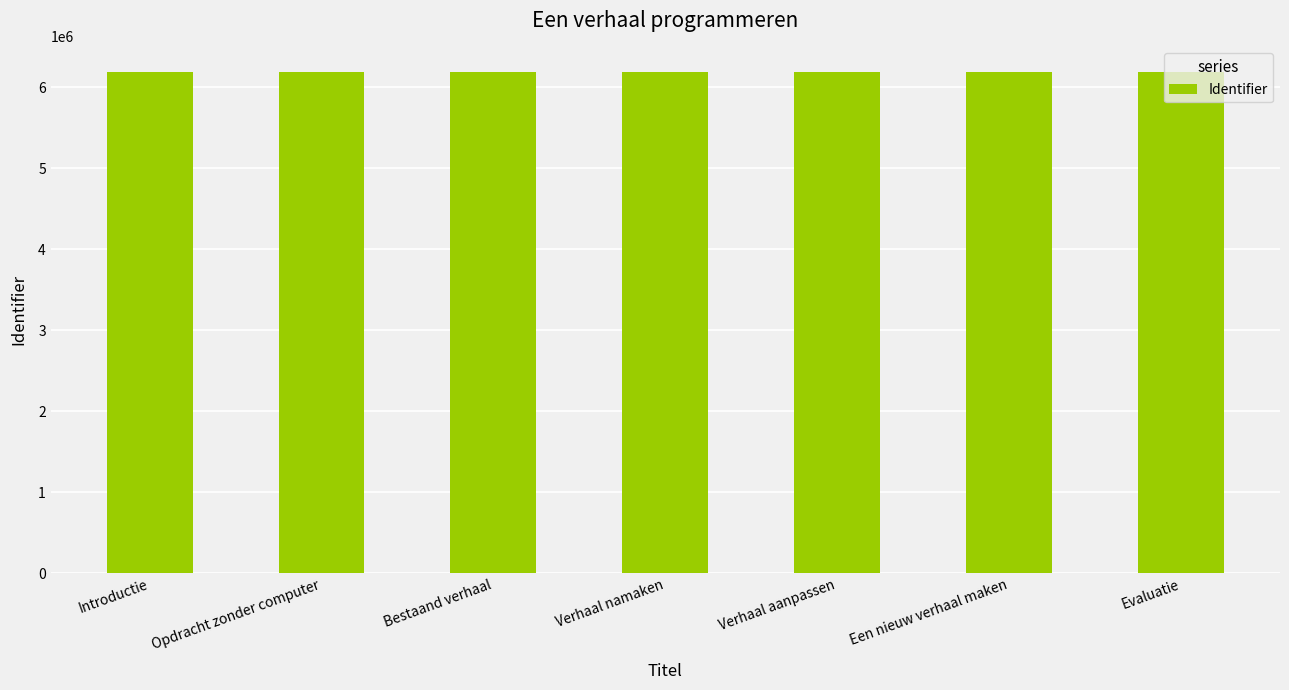

How many data points does each series have?

7